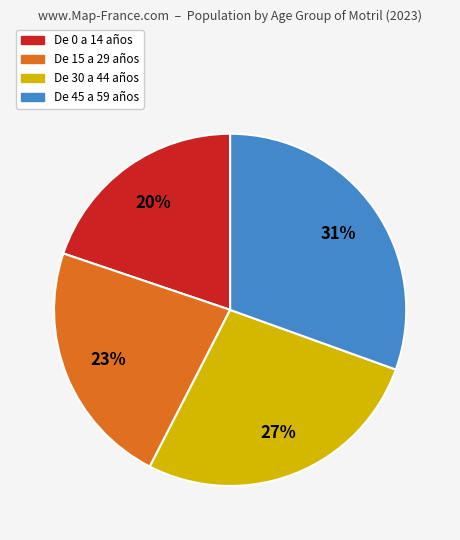

Count the number of slices in the pie.

4